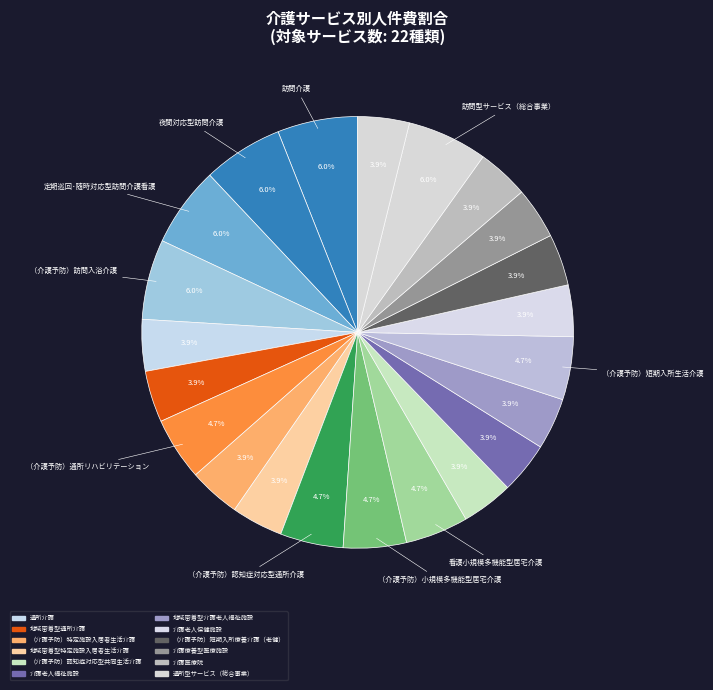

Which slice is the smallest?

通所介護